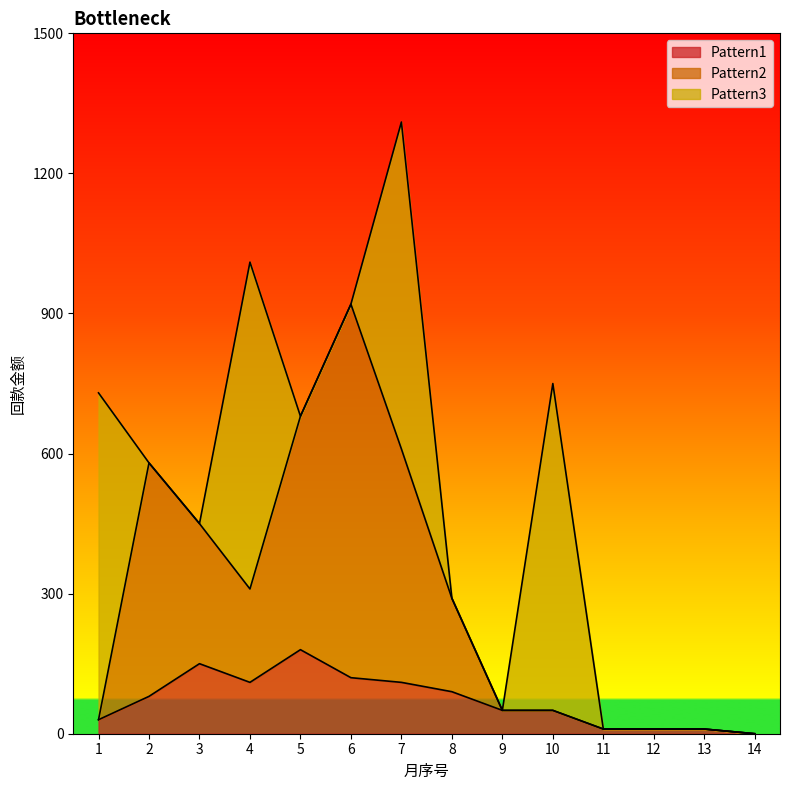

How many values in the Pattern1 series are below 80?

7